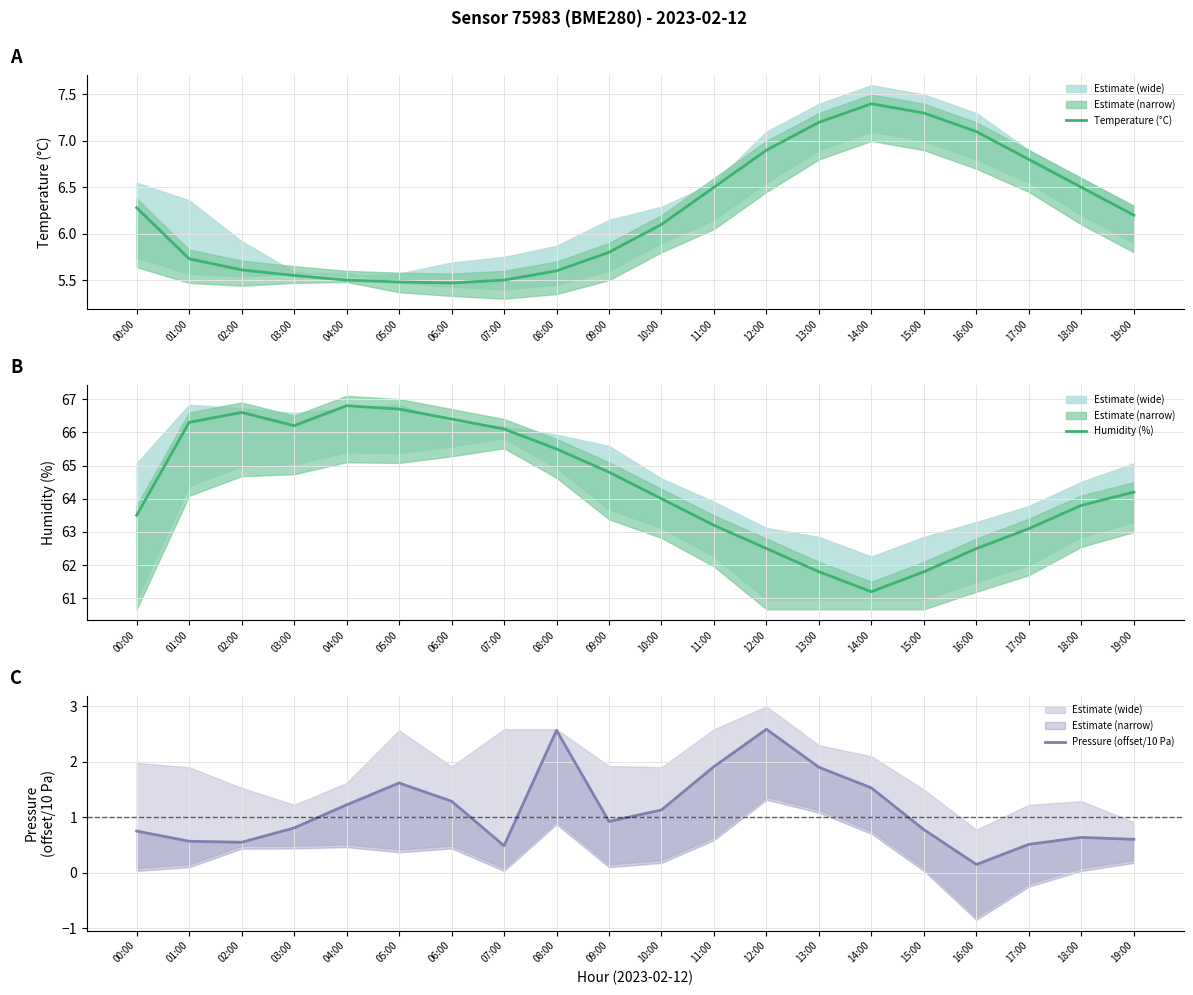

Rank the categories by Pressure (offset/10 Pa) value from lowest to highest.

16:00, 07:00, 17:00, 02:00, 01:00, 19:00, 18:00, 00:00, 15:00, 03:00, 09:00, 10:00, 04:00, 06:00, 14:00, 05:00, 13:00, 11:00, 08:00, 12:00